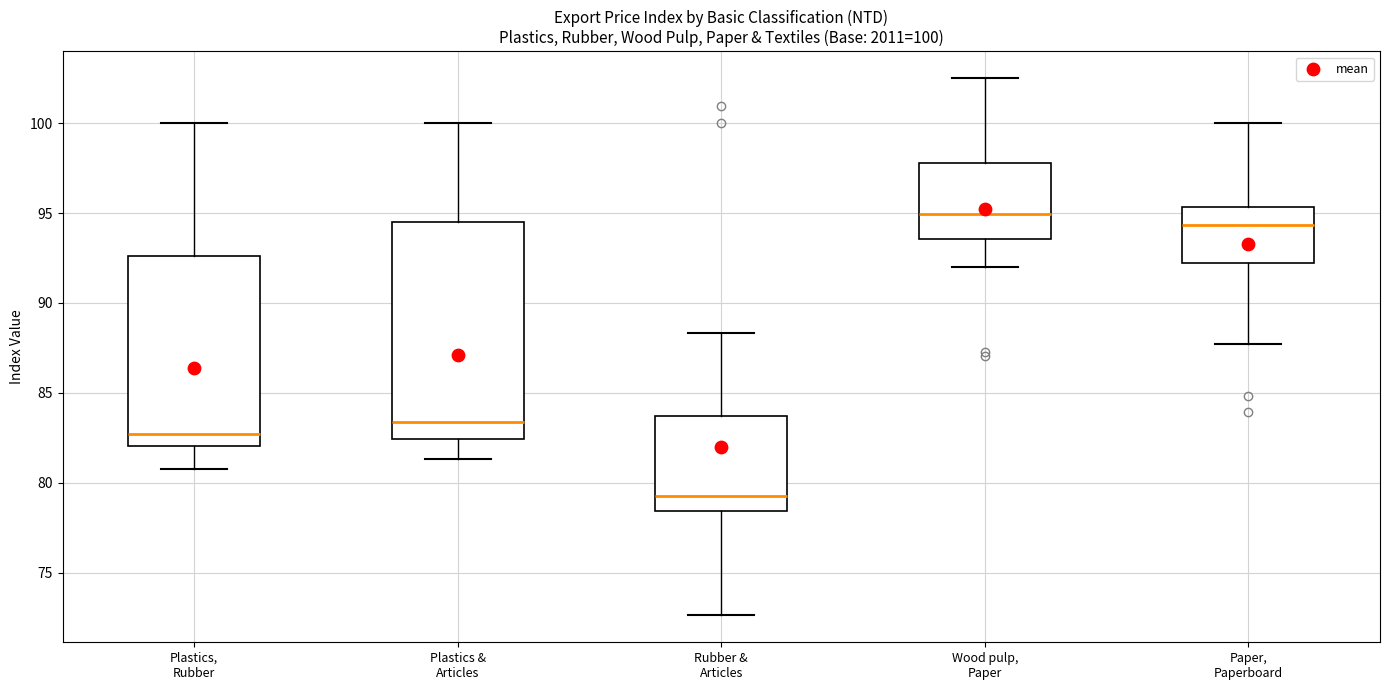

Which box has the highest median line?

Wood pulp, Paper